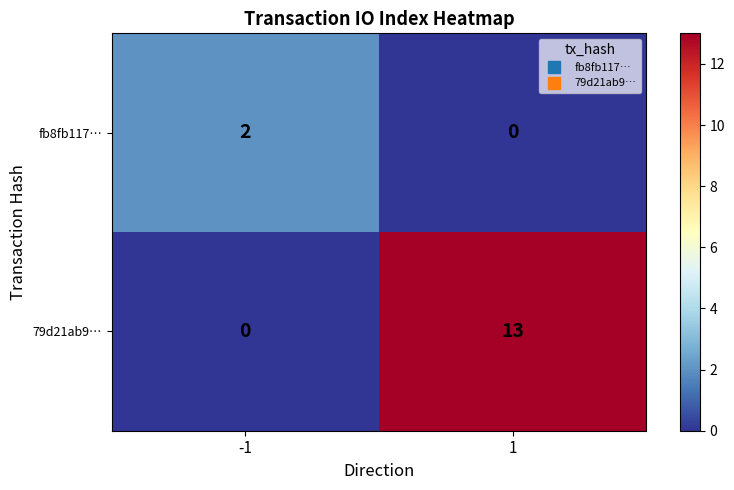

Is it true that fb8fb117… equals 3 at -1?

False